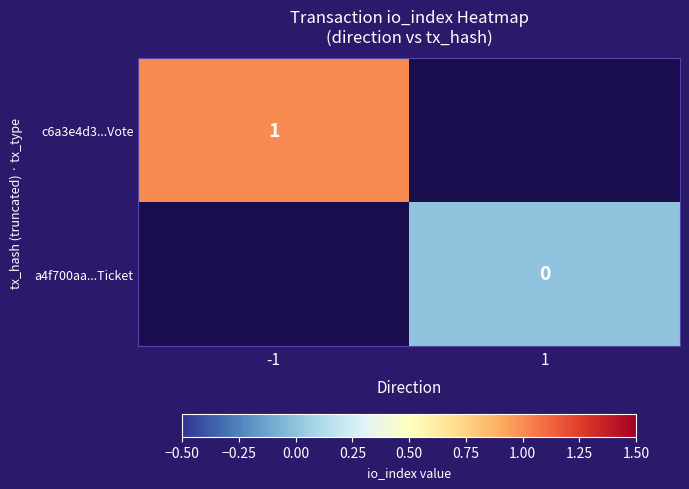

Which series has the widest spread of values?

c6a3e4d3...Vote